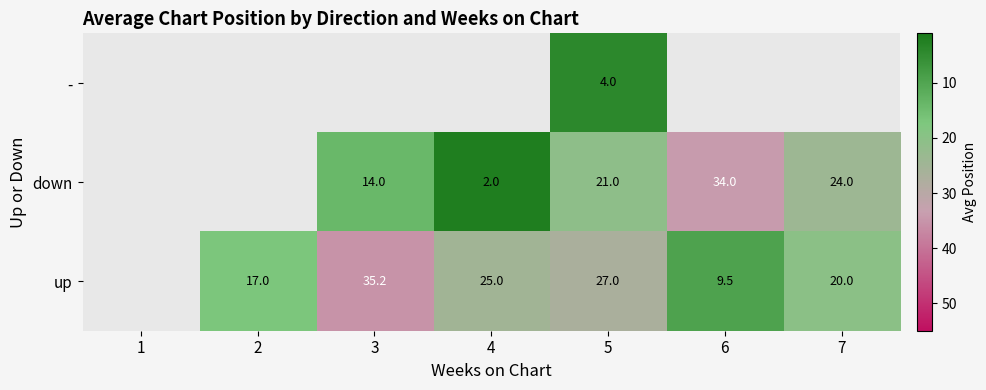

At 5, list the series in order from largest to smallest.

up, down, -